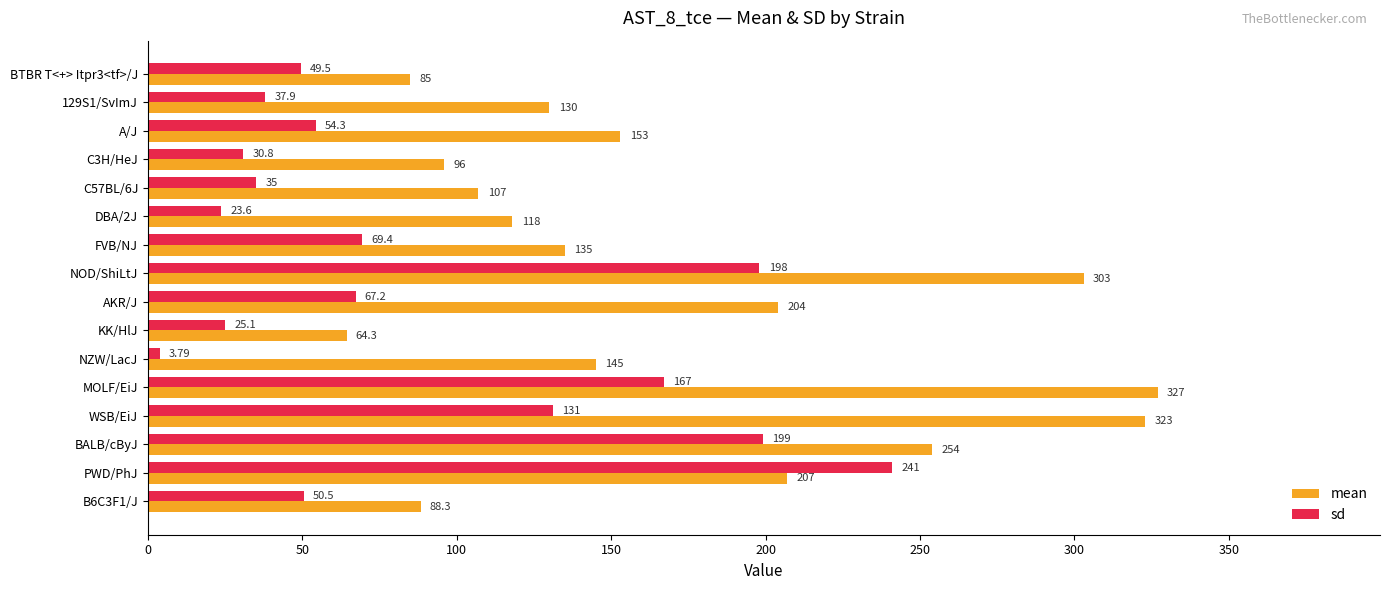

List the series in order of their overall mean, highest first.

mean, sd